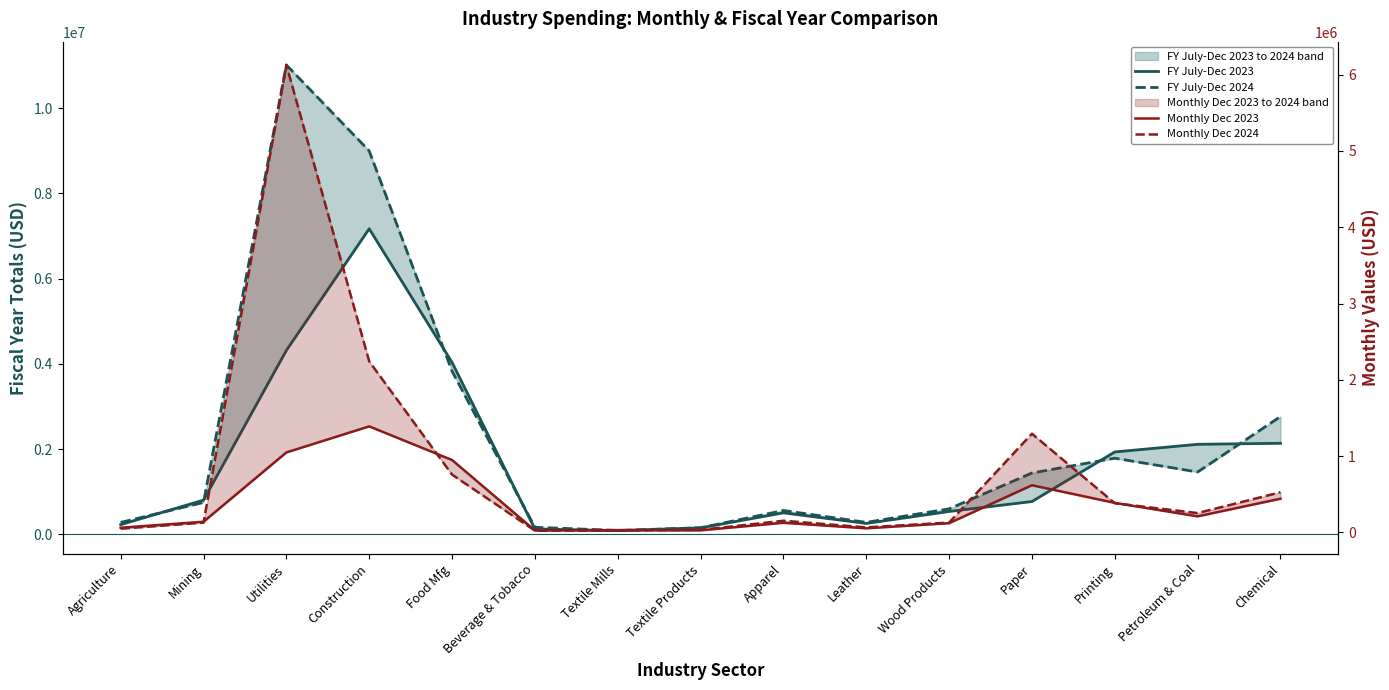

Which series ends up on top after the final intersection of Monthly Dec 2024 and FY July-Dec 2023?

FY July-Dec 2023